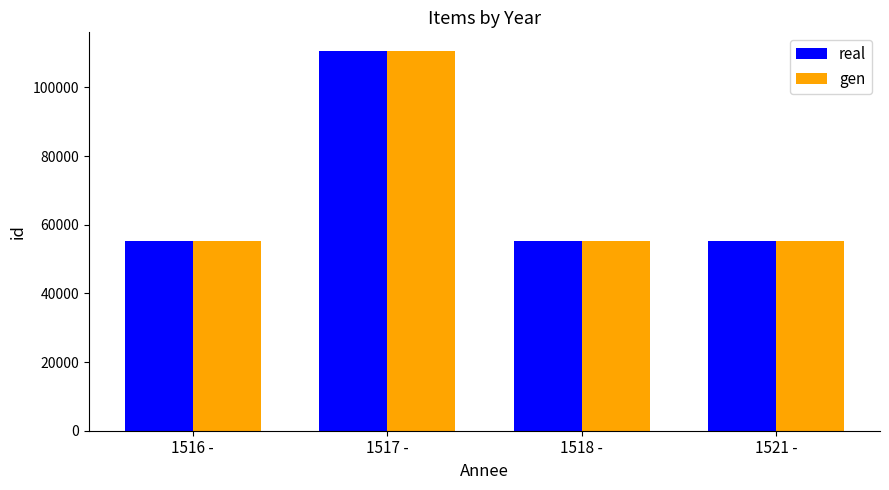

What is the label of the 4th bar from the left?

1521 -